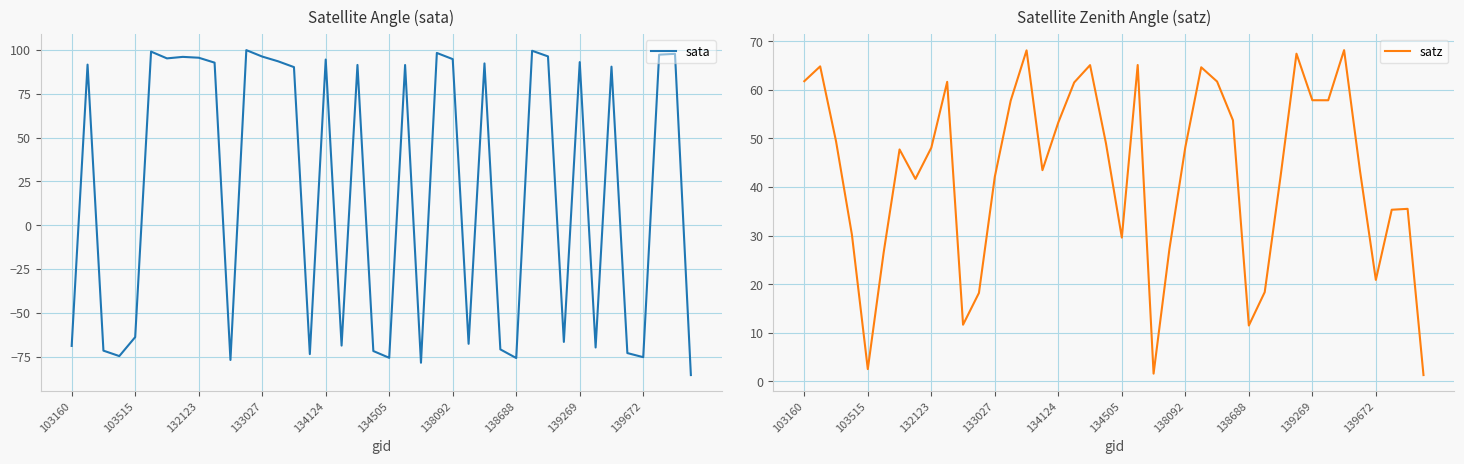

What is the highest value of the sata series?

99.9